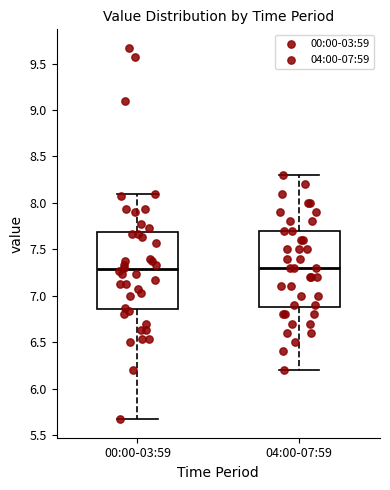

Reading left to right, transcribe this box plot: for each box, give where its median line is, the range the box spans, and where its two whiskers end, as read against the y-axis. The values are not printed on the chart, so give them approximately, as read against the axis.

00:00-03:59: median 7.30, box 6.85 to 7.70, whiskers 5.65 to 8.10
04:00-07:59: median 7.30, box 6.90 to 7.70, whiskers 6.20 to 8.30